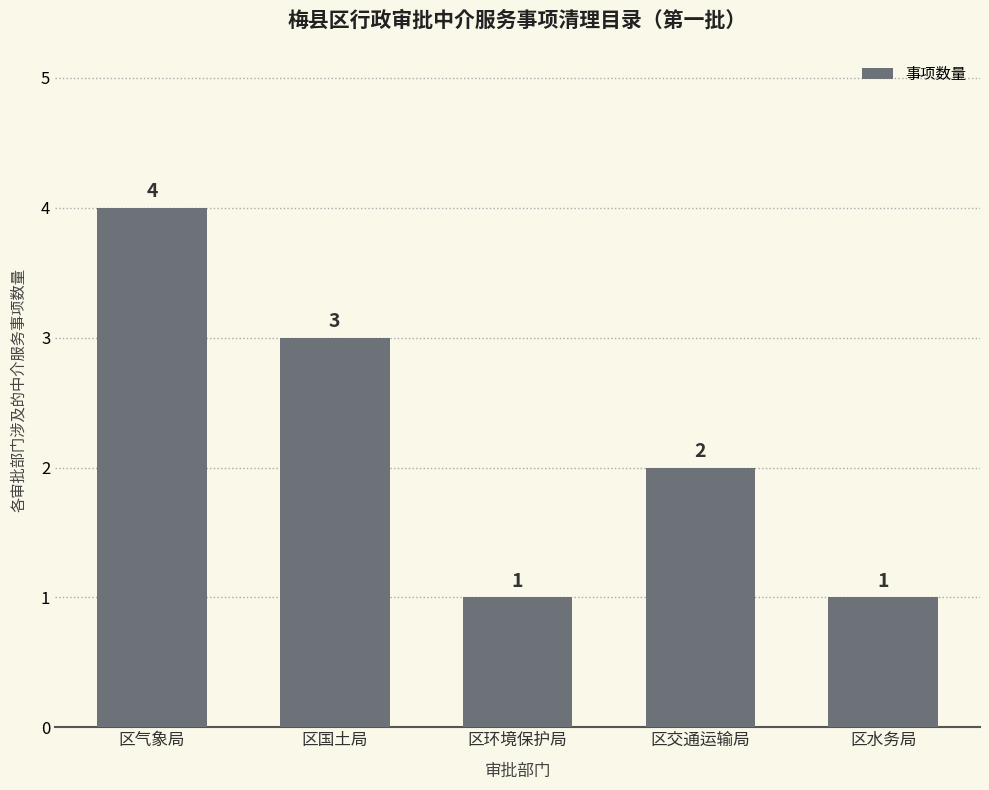

Count the values in the range 1 to 3.

4